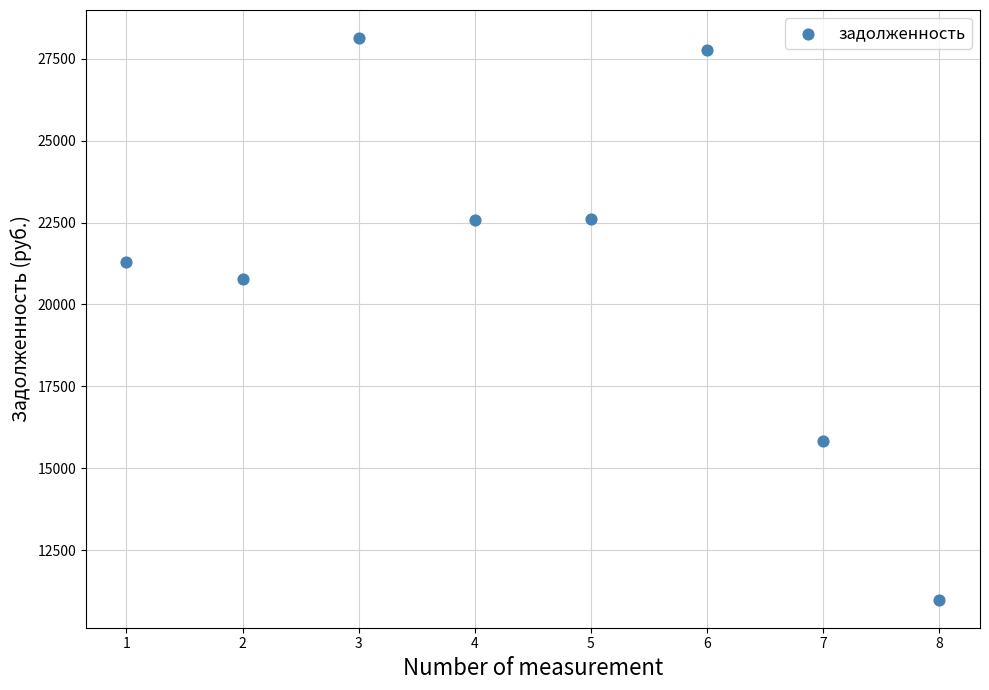

What is the range of Y values (max minus min)?

17137.4